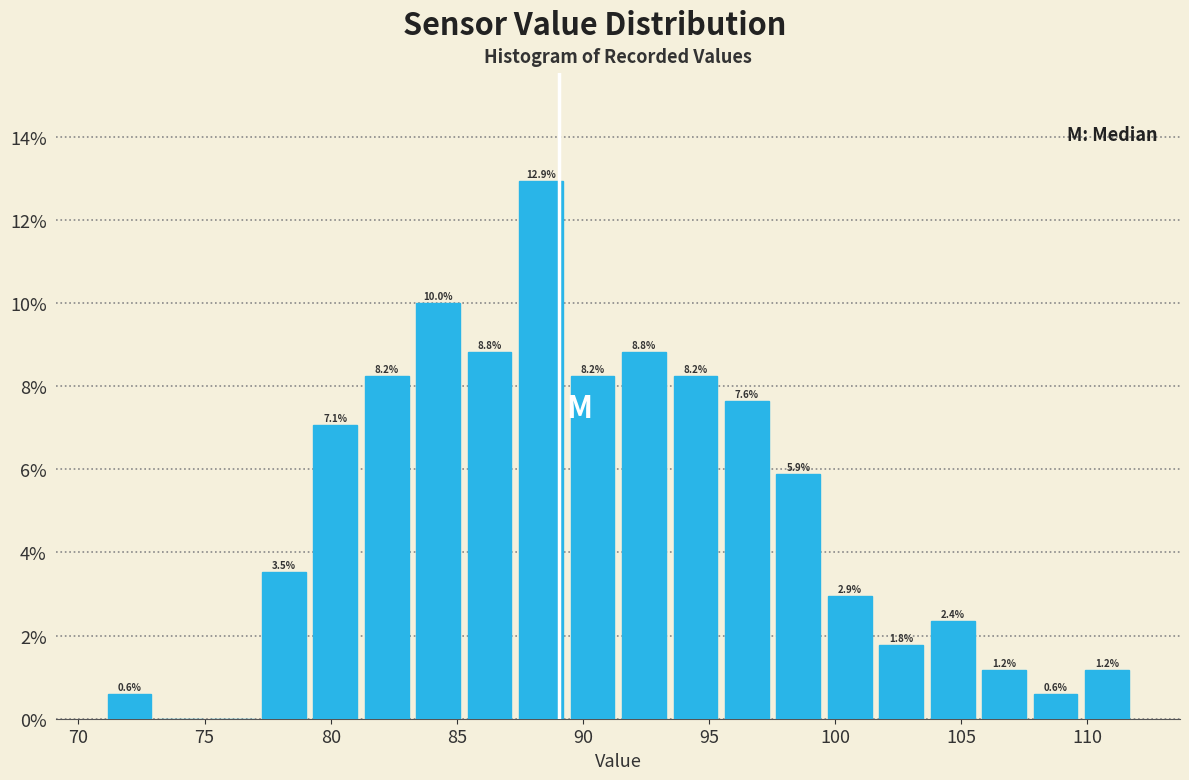

Over which range of the x-axis is the bar tallest?

87.5 to 89.5